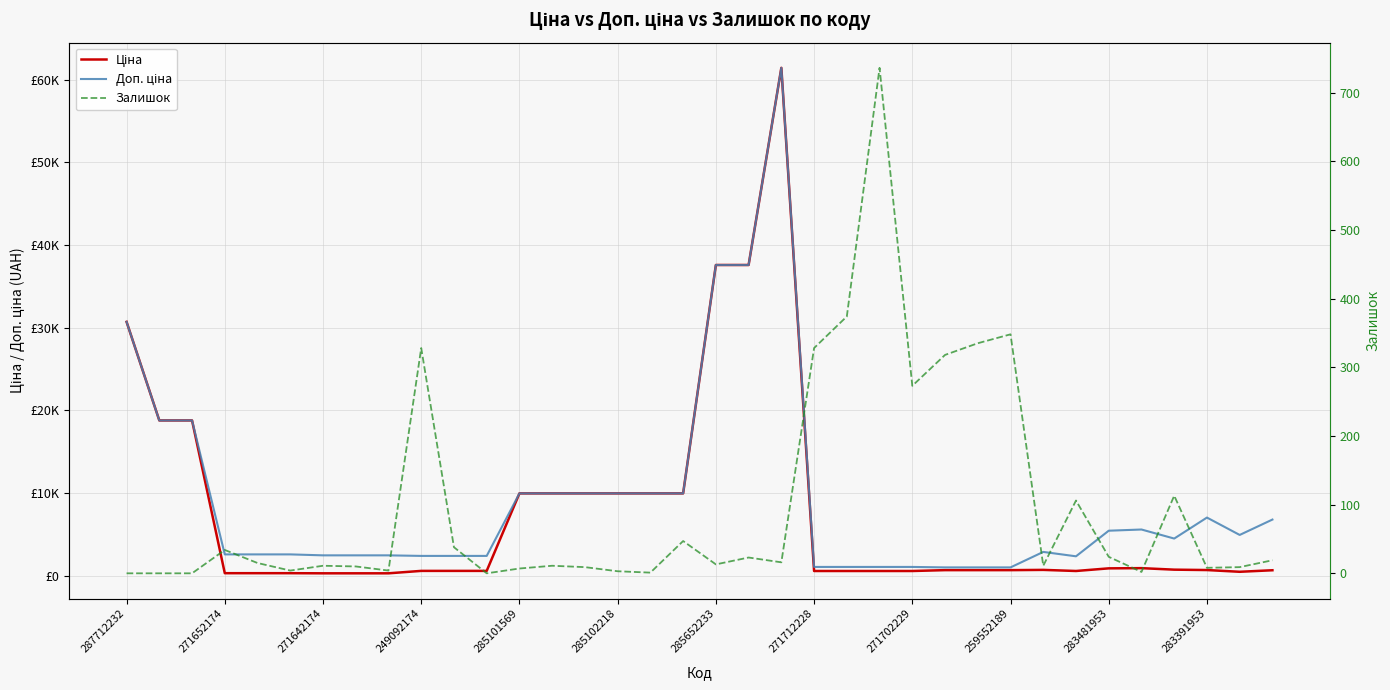

At which label is Ціна closest to 30872?

287712232